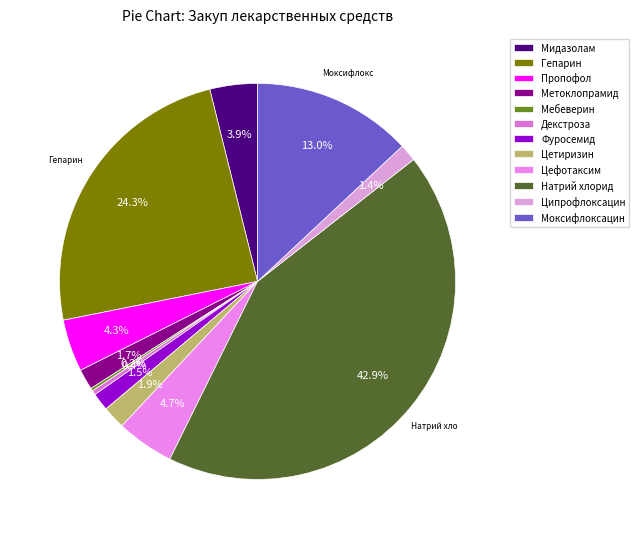

To the nearest percent, what is the difference between the largest and smallest slice percentages?

43%